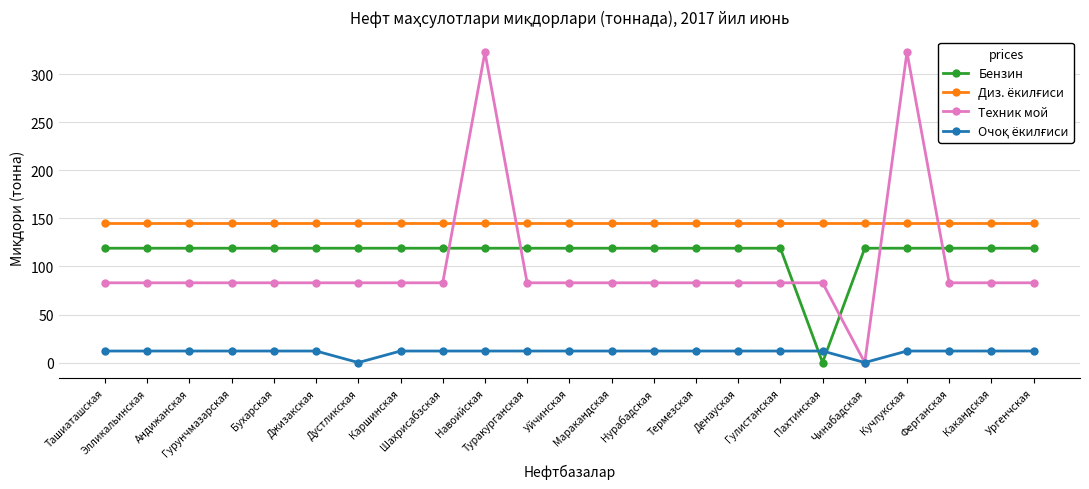

What position from the left is Ферганская?

21